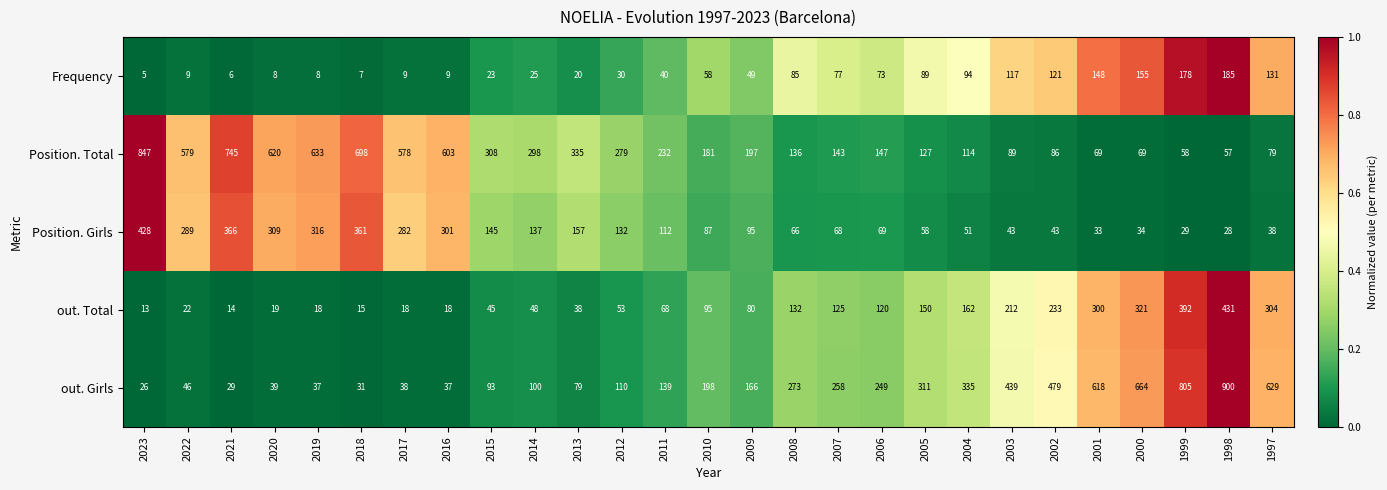

Is it true that out. Girls equals 900 at 1998?

True